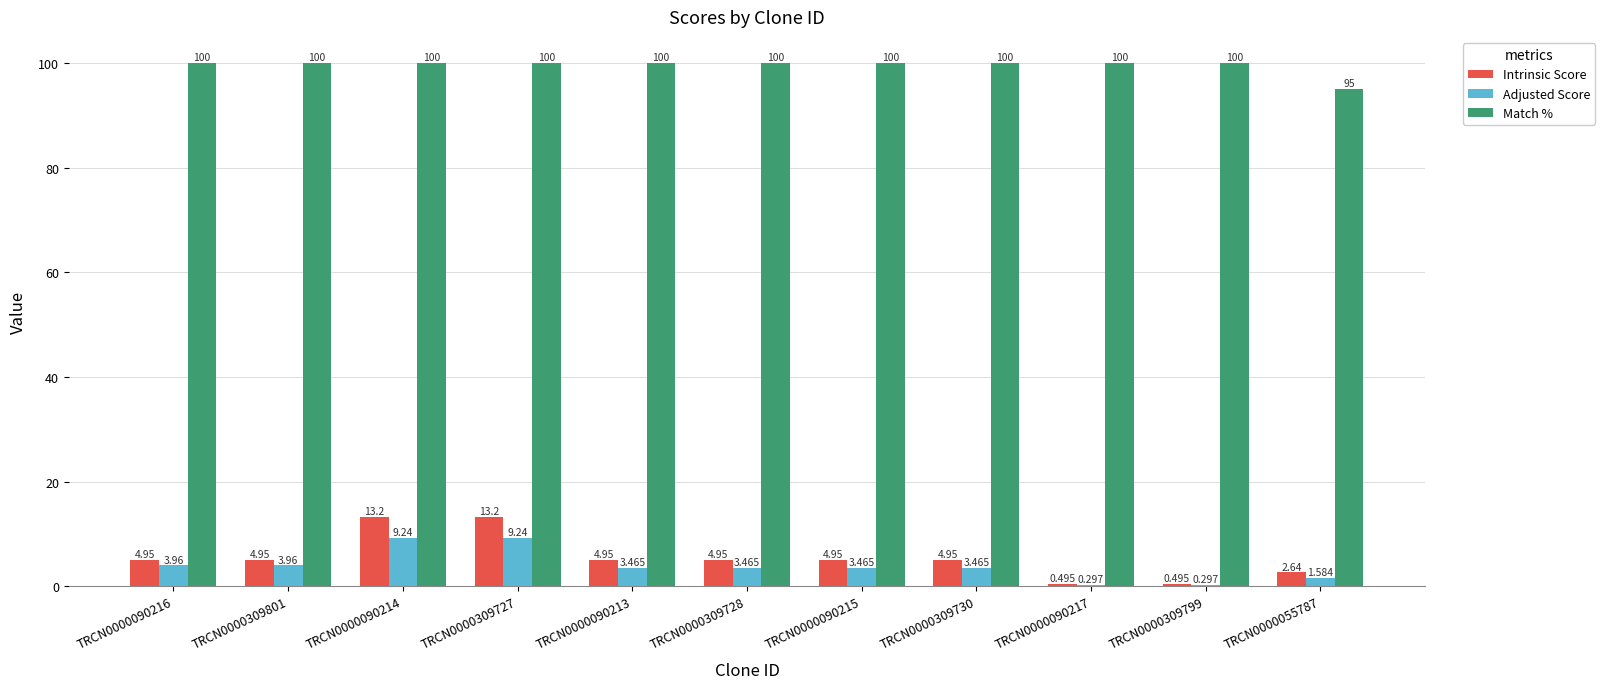

Are the bars horizontal?

No